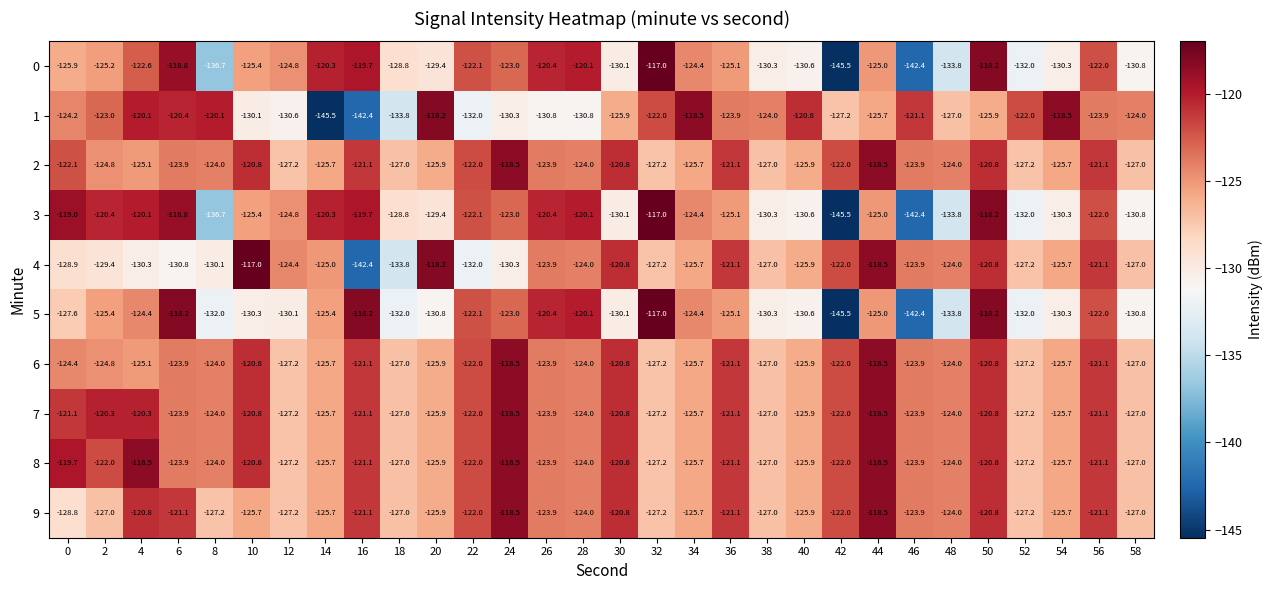

What is the difference between the maximum and minimum values in the 6 series?

8.7